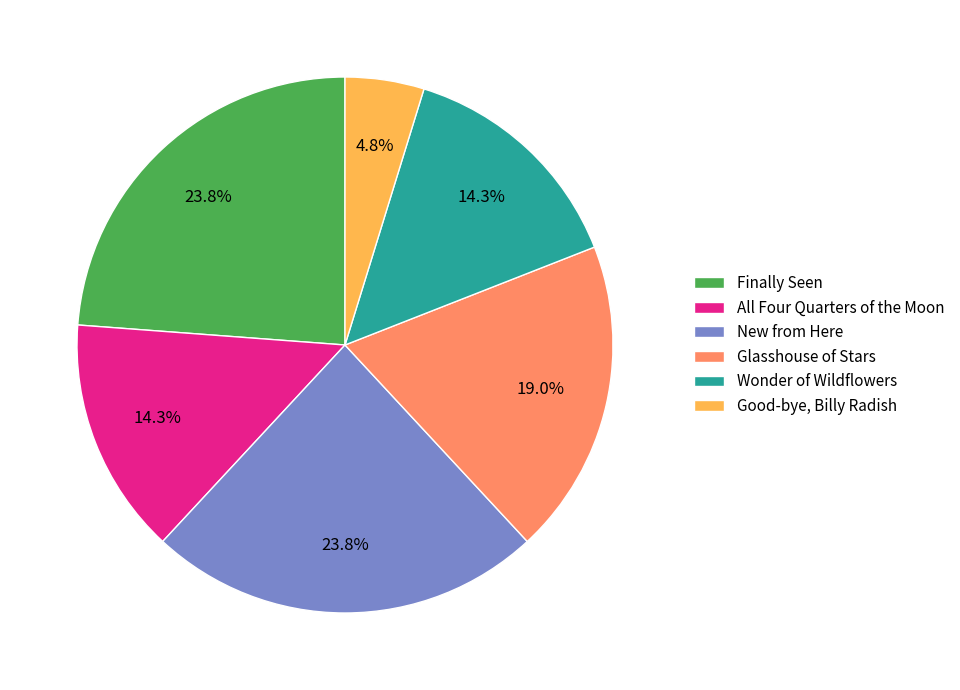

How many segments does this pie chart have?

6